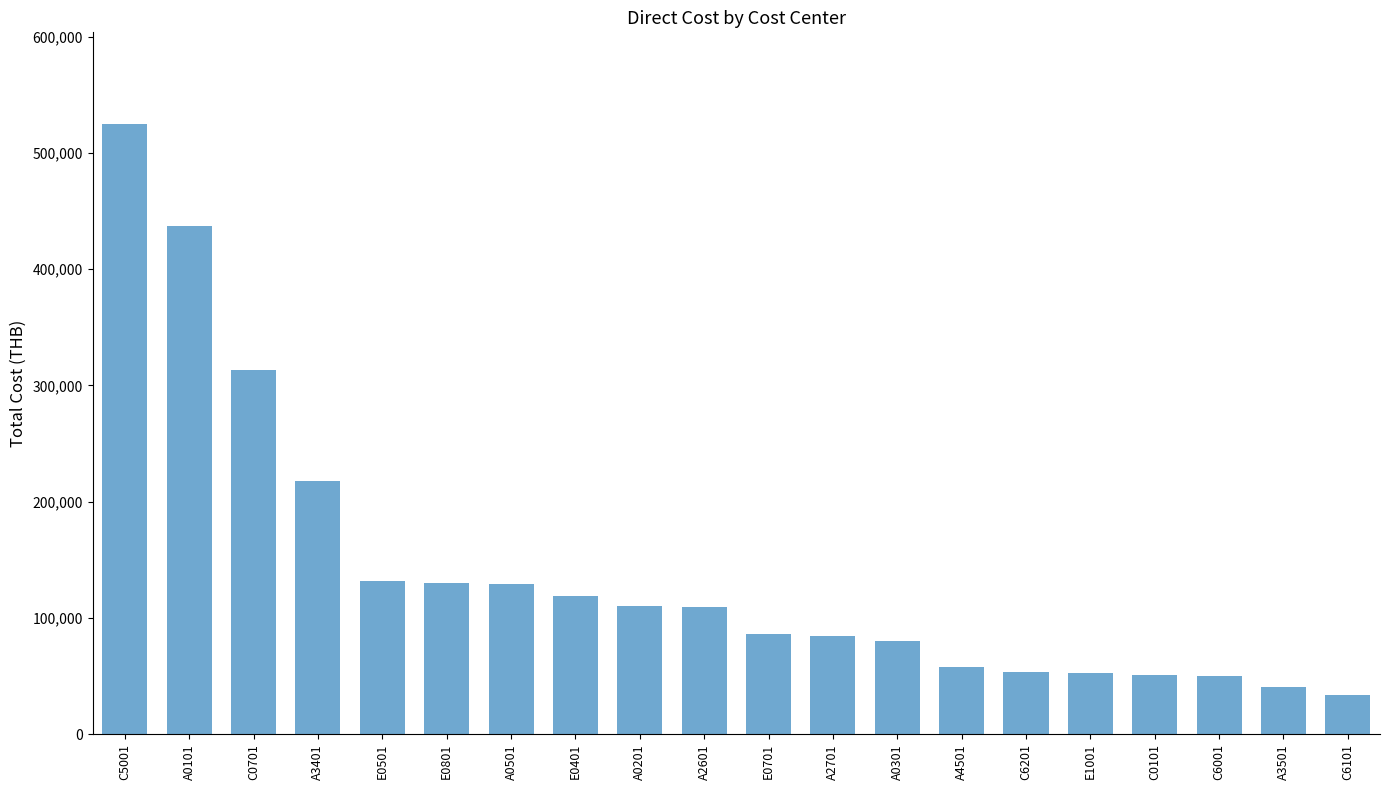

What is the difference between the maximum and minimum values?

491155.1